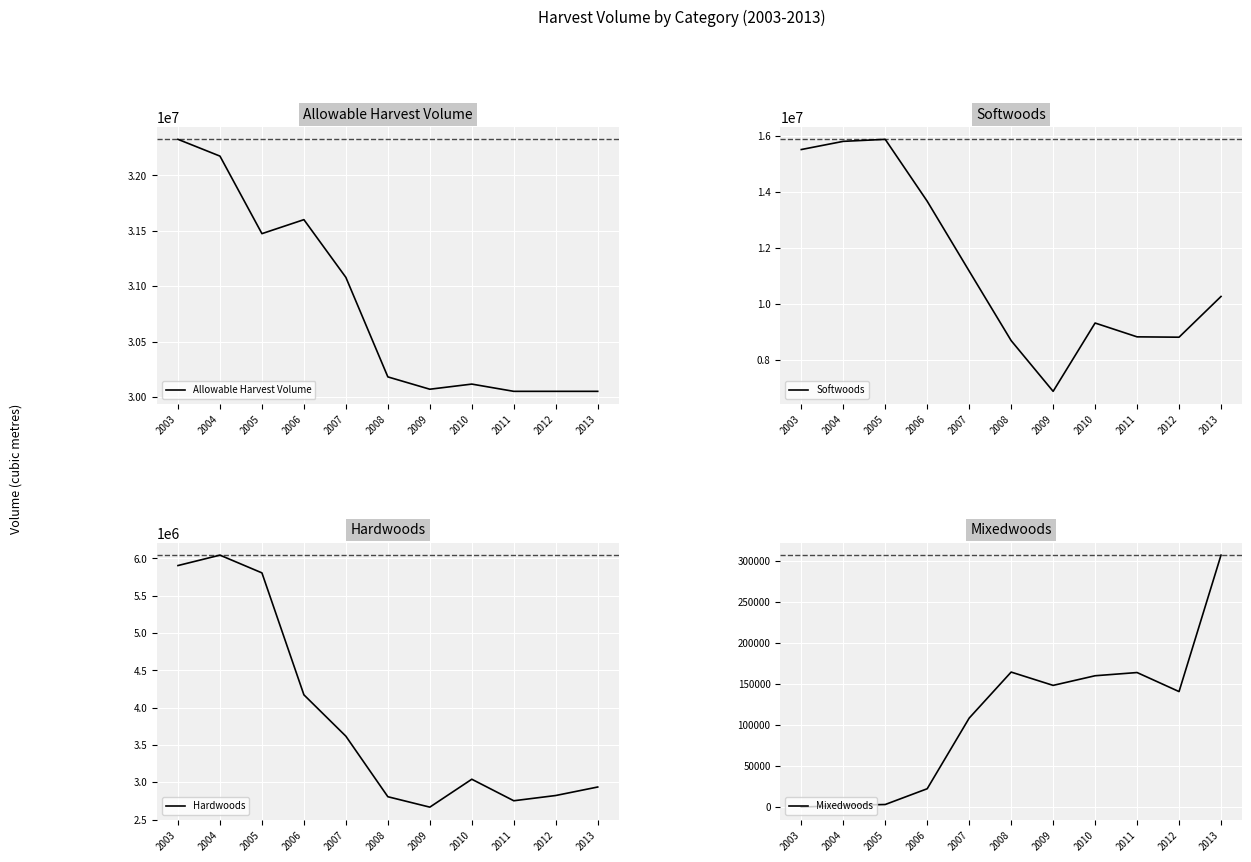

Is it true that Allowable Harvest Volume equals 17870568 at 2013?

False